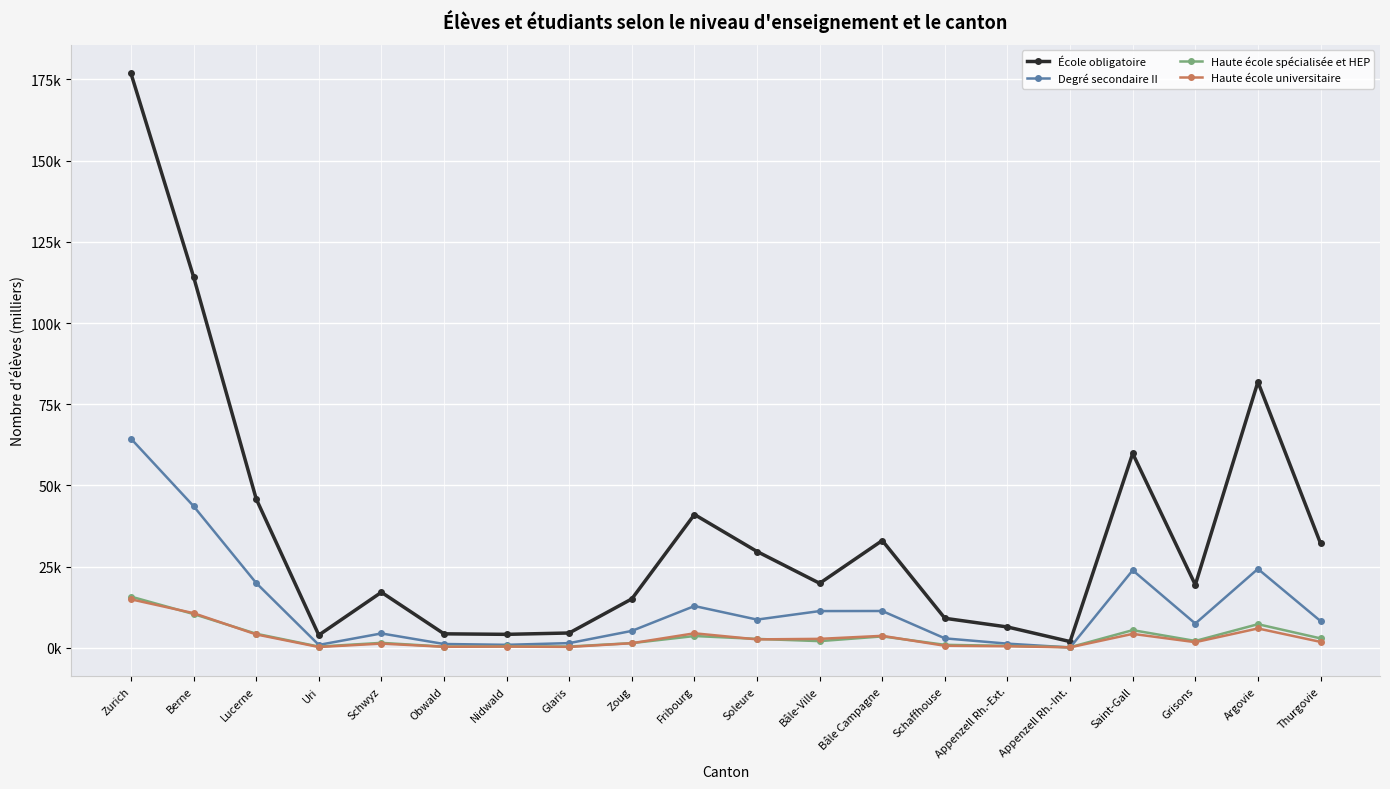

What are all the series names shown in the legend?

École obligatoire, Degré secondaire II, Haute école spécialisée et HEP, Haute école universitaire